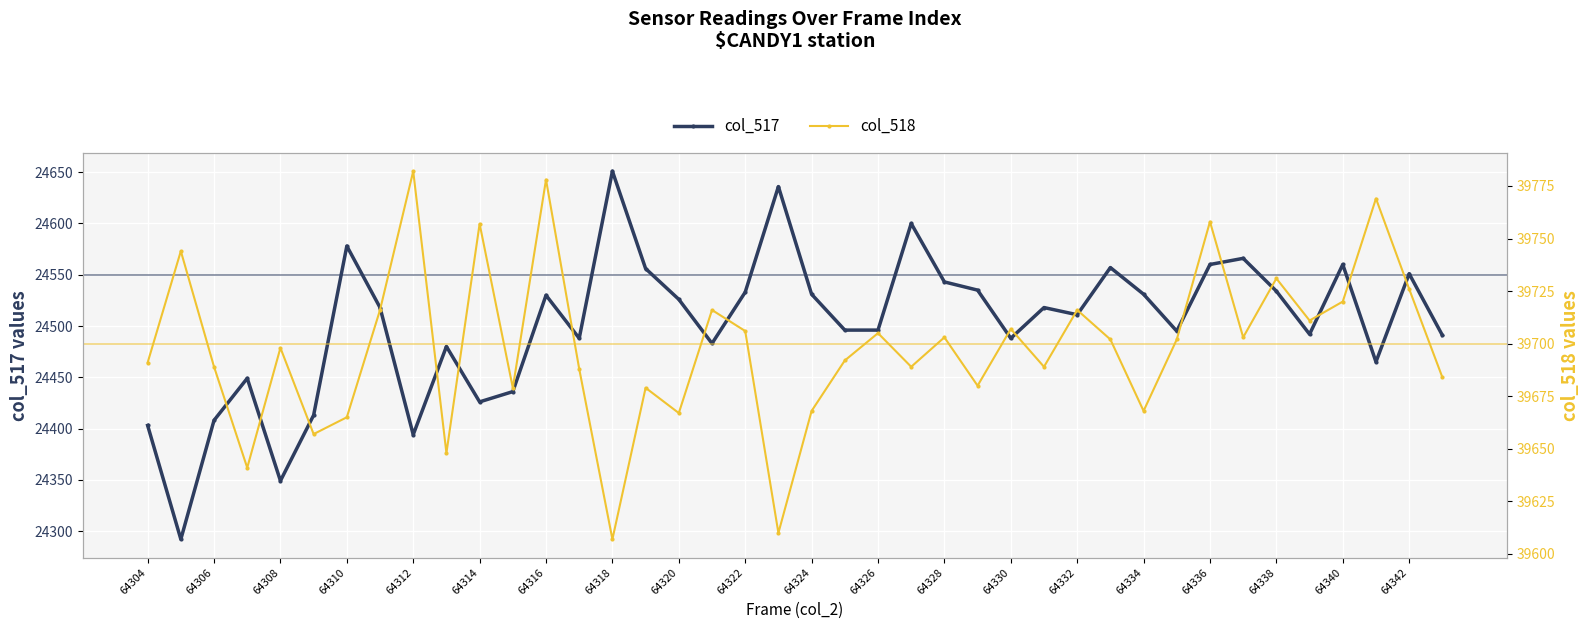

What is the maximum value shown in the chart?

39782